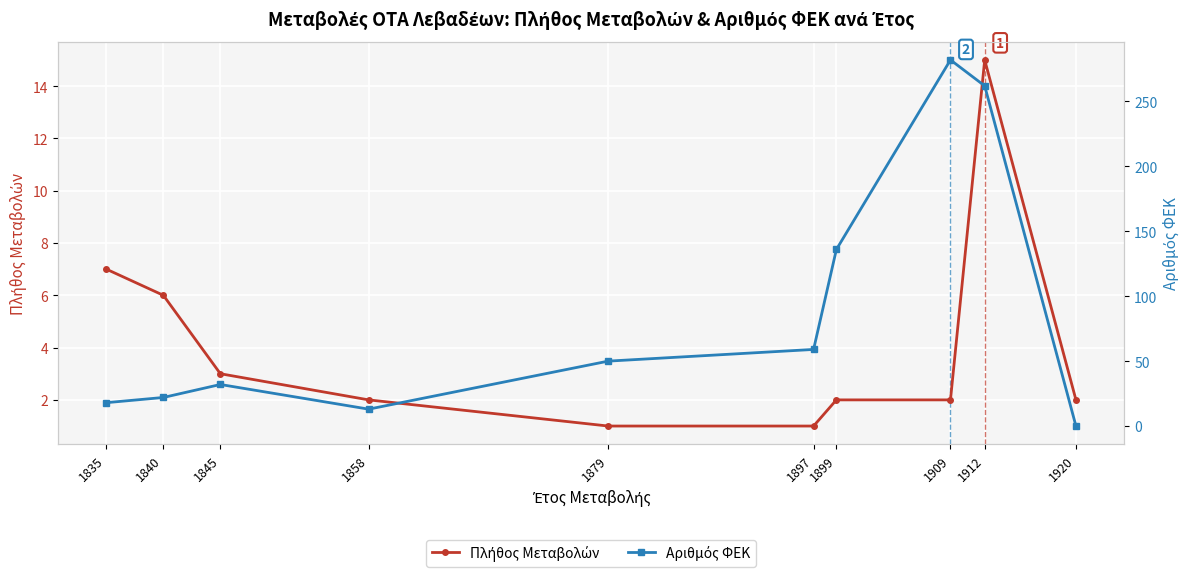

What is the maximum value for Αριθμός ΦΕΚ?

282